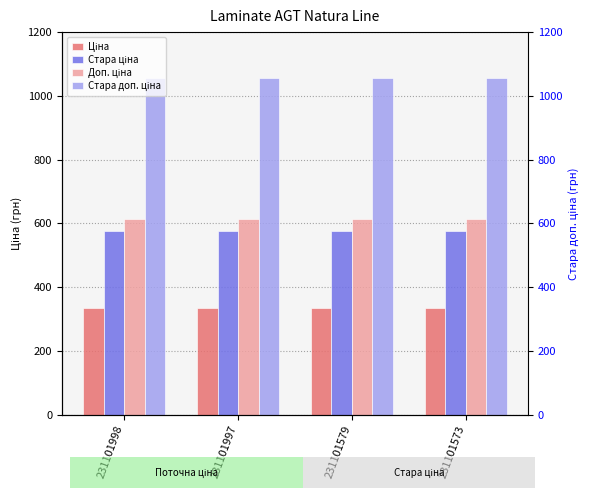

Does the chart contain any negative values?

No